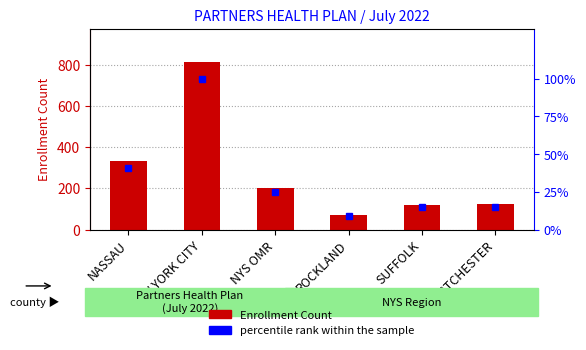

Reading right to left, extract all data points from this chart.

Enrollment Count: WESTCHESTER=122.0	SUFFOLK=120.0	ROCKLAND=72.0	NYS OMR=200.0	NEW YORK CITY=811.0	NASSAU=331.0
percentile rank within the sample: WESTCHESTER=15.0	SUFFOLK=14.8	ROCKLAND=8.9	NYS OMR=24.7	NEW YORK CITY=100.0	NASSAU=40.8